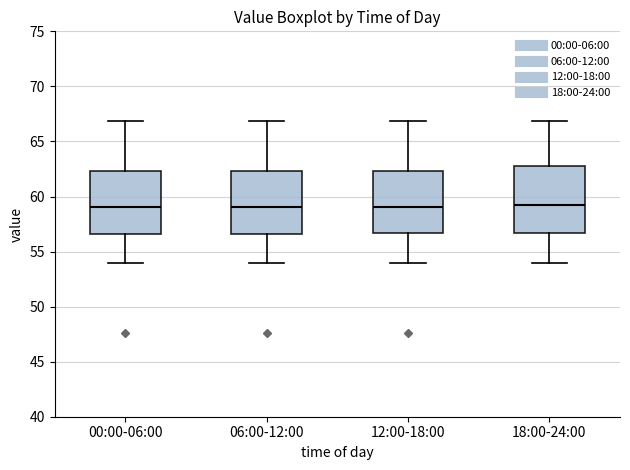

Reading left to right, read every box against the y-axis: the position of its median line, the range the box covers, and the ends of its whiskers. The values are not printed on the chart, so give them approximately, as read against the axis.

00:00-06:00: median 59.0, box 56.5 to 62.5, whiskers 54.0 to 67.0
06:00-12:00: median 59.0, box 56.5 to 62.5, whiskers 54.0 to 67.0
12:00-18:00: median 59.0, box 56.5 to 62.5, whiskers 54.0 to 67.0
18:00-24:00: median 59.0, box 56.5 to 63.0, whiskers 54.0 to 67.0